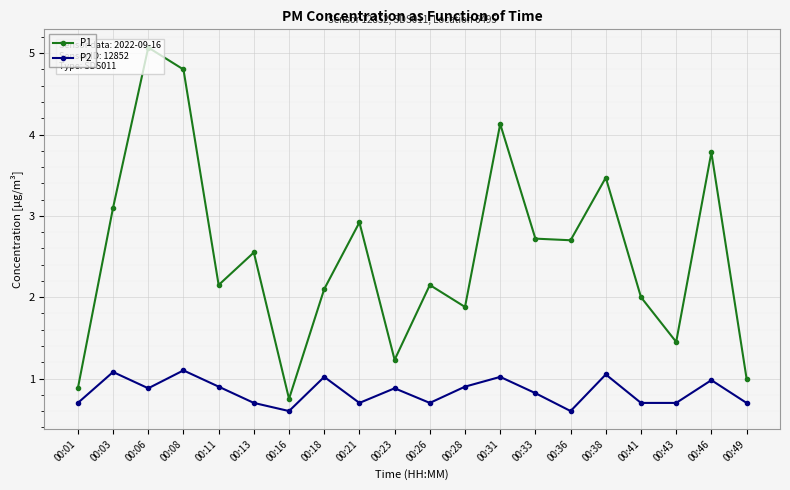

At which category is the sum across all series the highest?

00:06